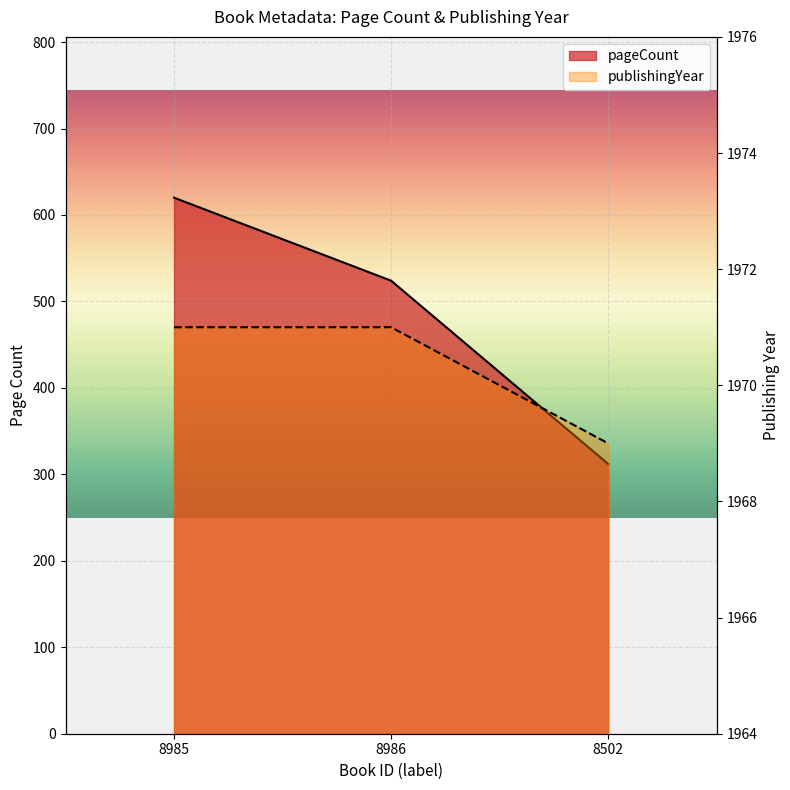

Is the value of publishingYear at 8985 greater than the value of pageCount at 8985?

Yes